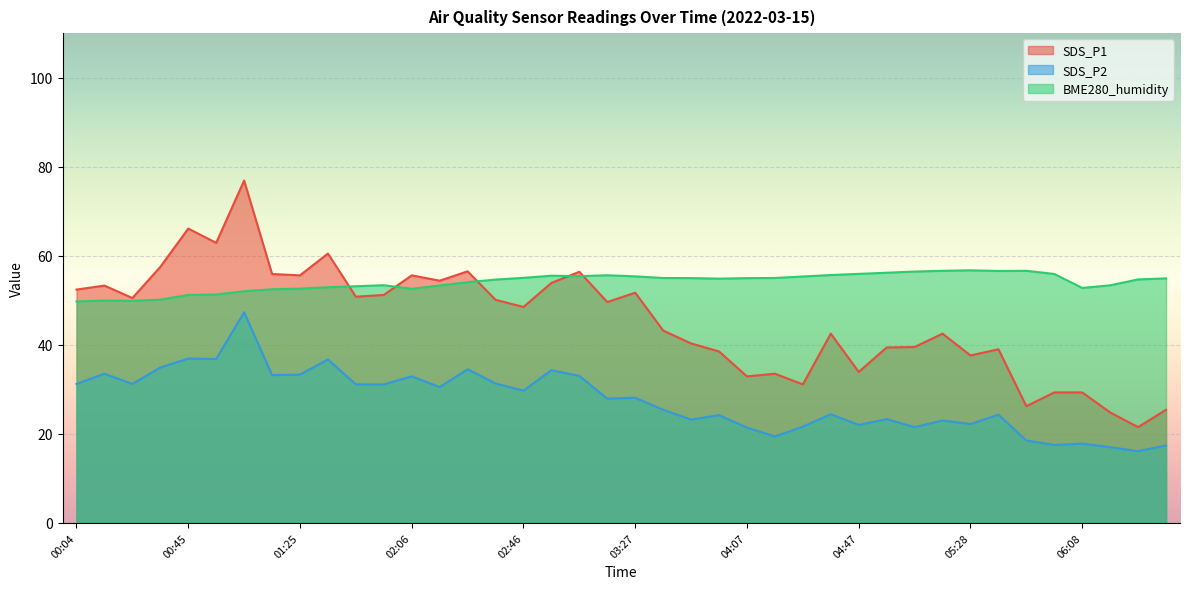

Count the number of data series in this chart.

3